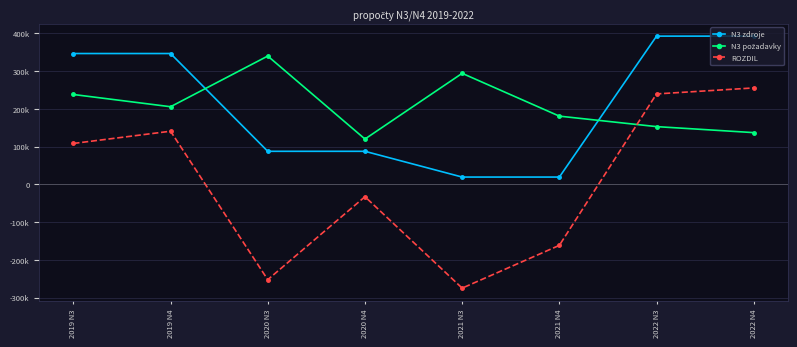

Between 2020 N4 and 2022 N3, which series saw the biggest shift?

N3 zdroje